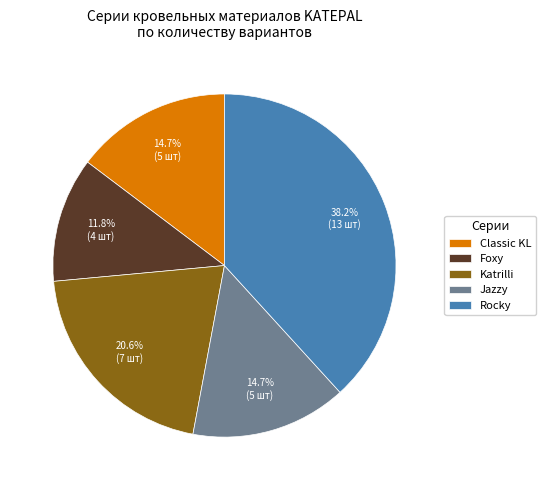

To the nearest percent, what portion does Katrilli represent?

21%